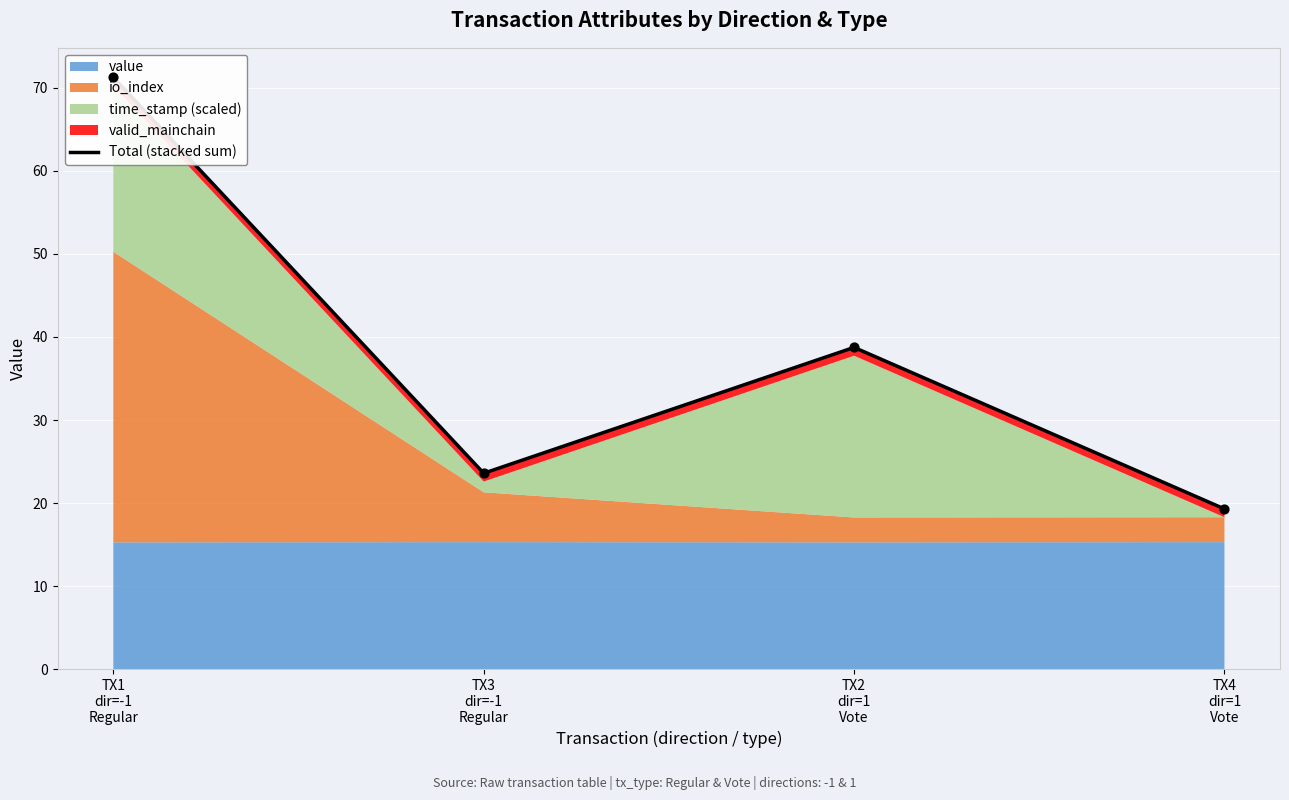

Approximately how many times larger is the value at TX3
dir=-1
Regular compared to TX4
dir=1
Vote?

1.2